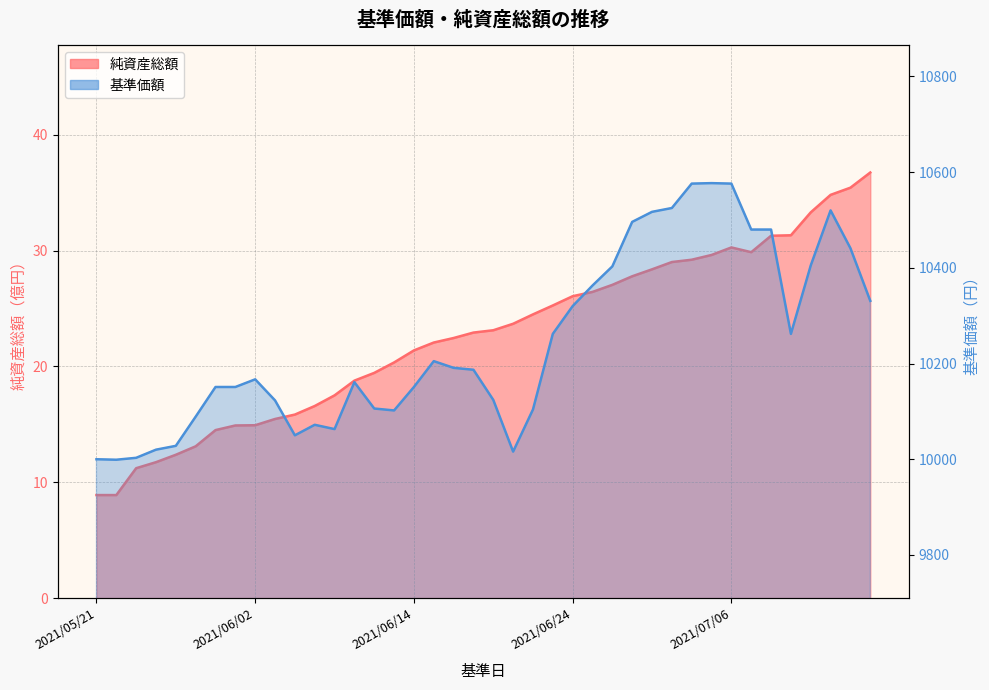

Which category has the lowest value across all series?

2021/05/21